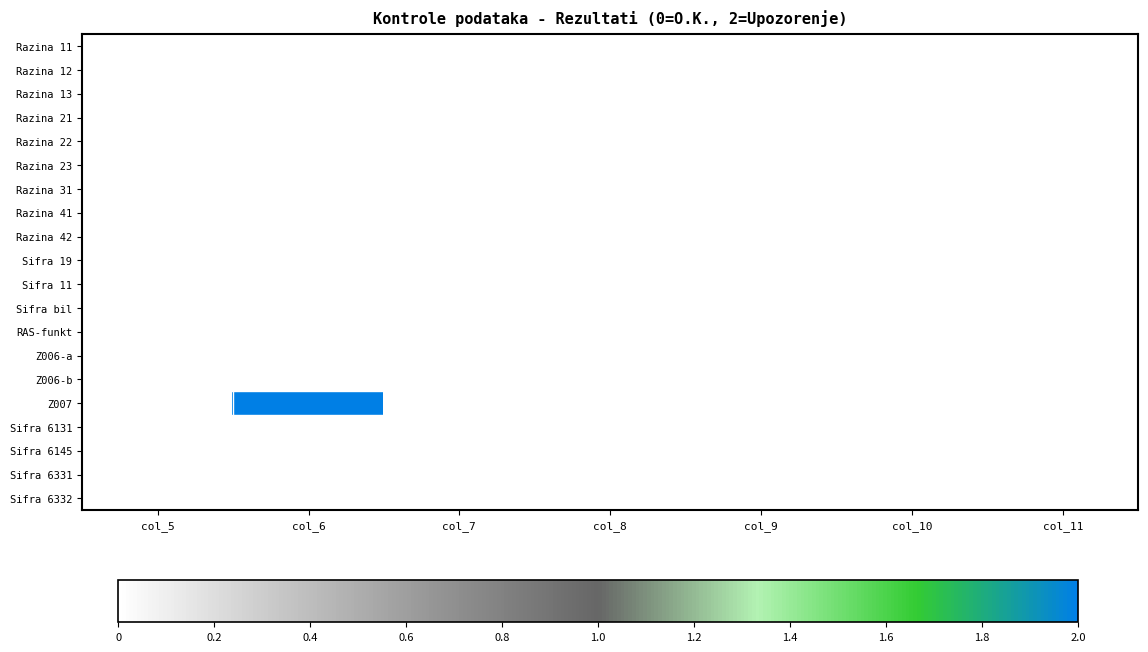

What is the greatest value displayed?

2